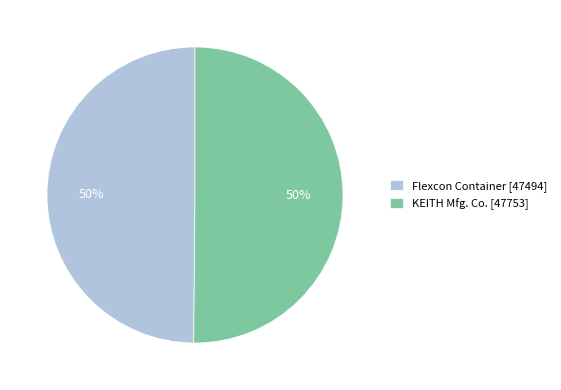

What percentage is the KEITH Mfg. Co. [47753] slice, to the nearest percent?

50%